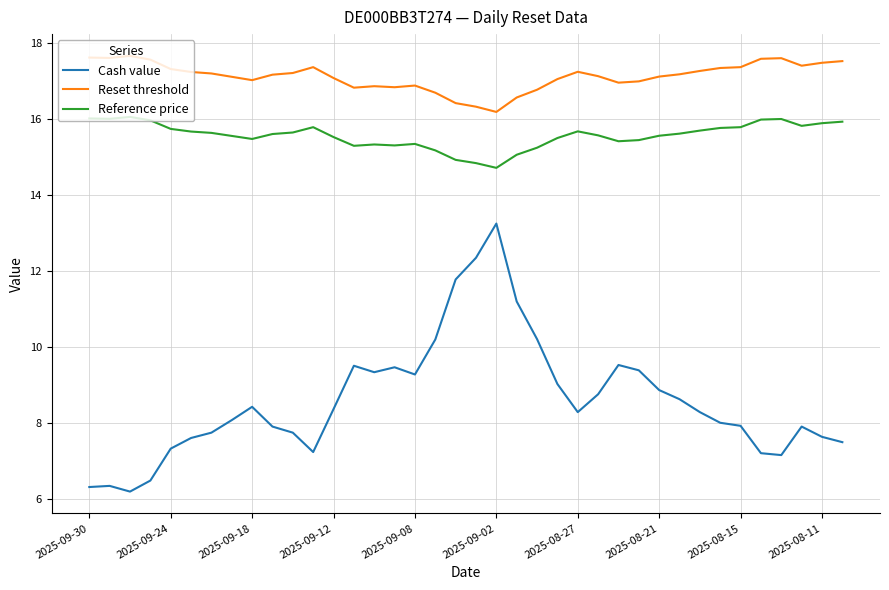

True or false: Reference price and Reset threshold intersect in this chart.

False